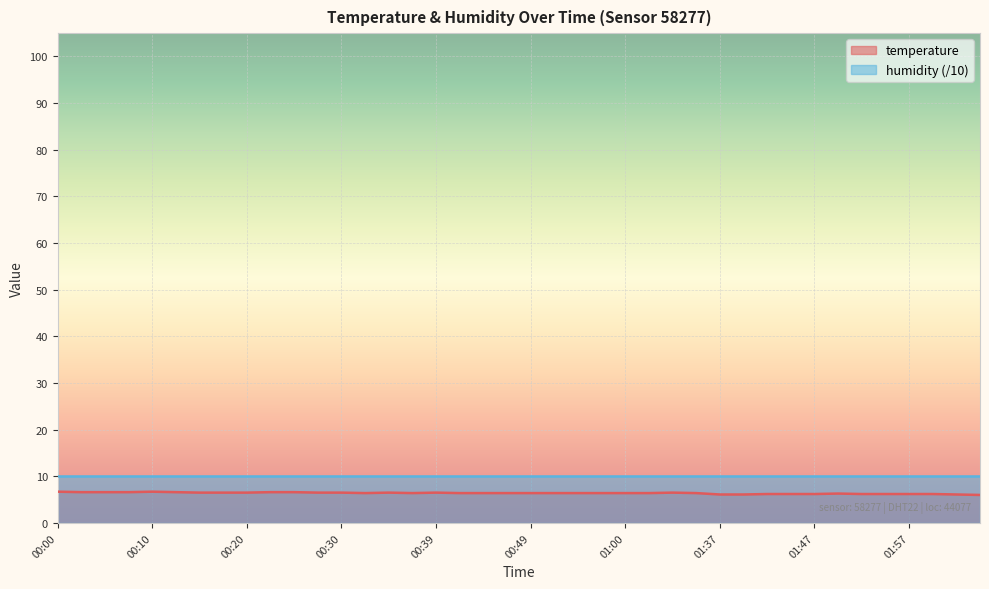

What is the label of the 25th point from the right?

00:37